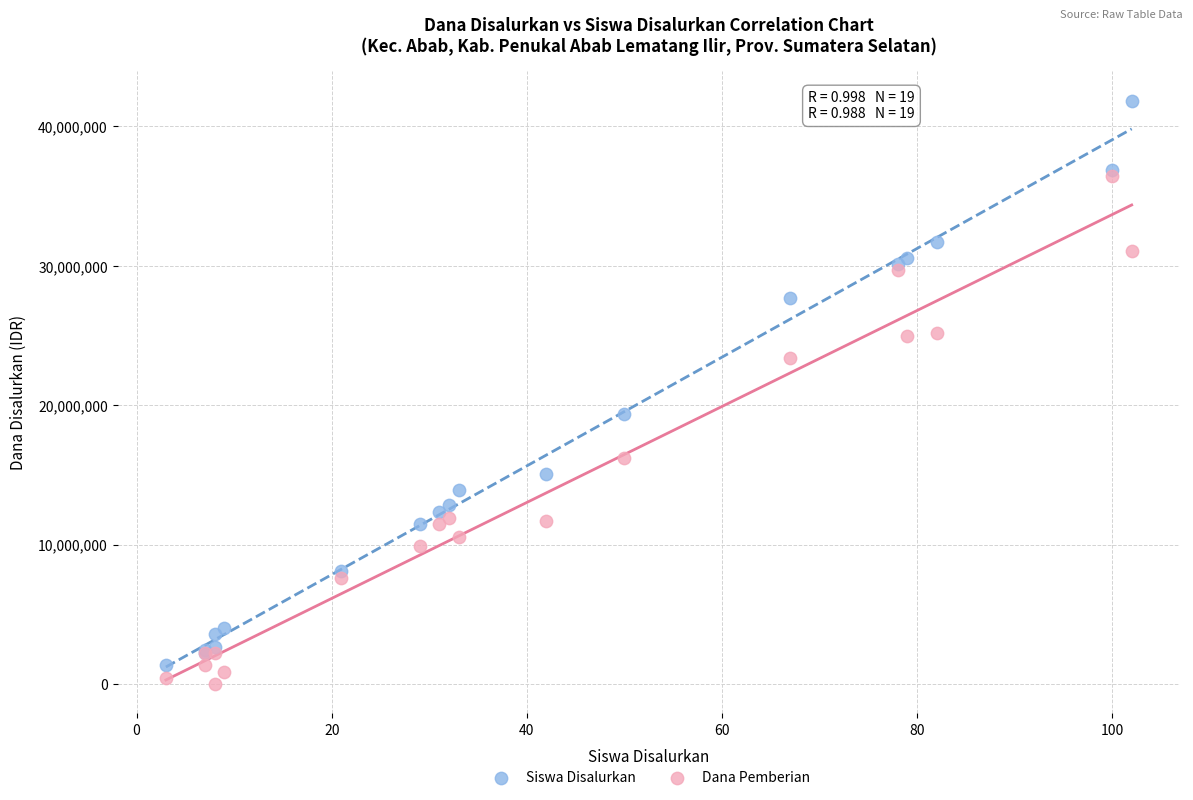

What are all the series names shown in the legend?

Siswa Disalurkan, Dana Pemberian